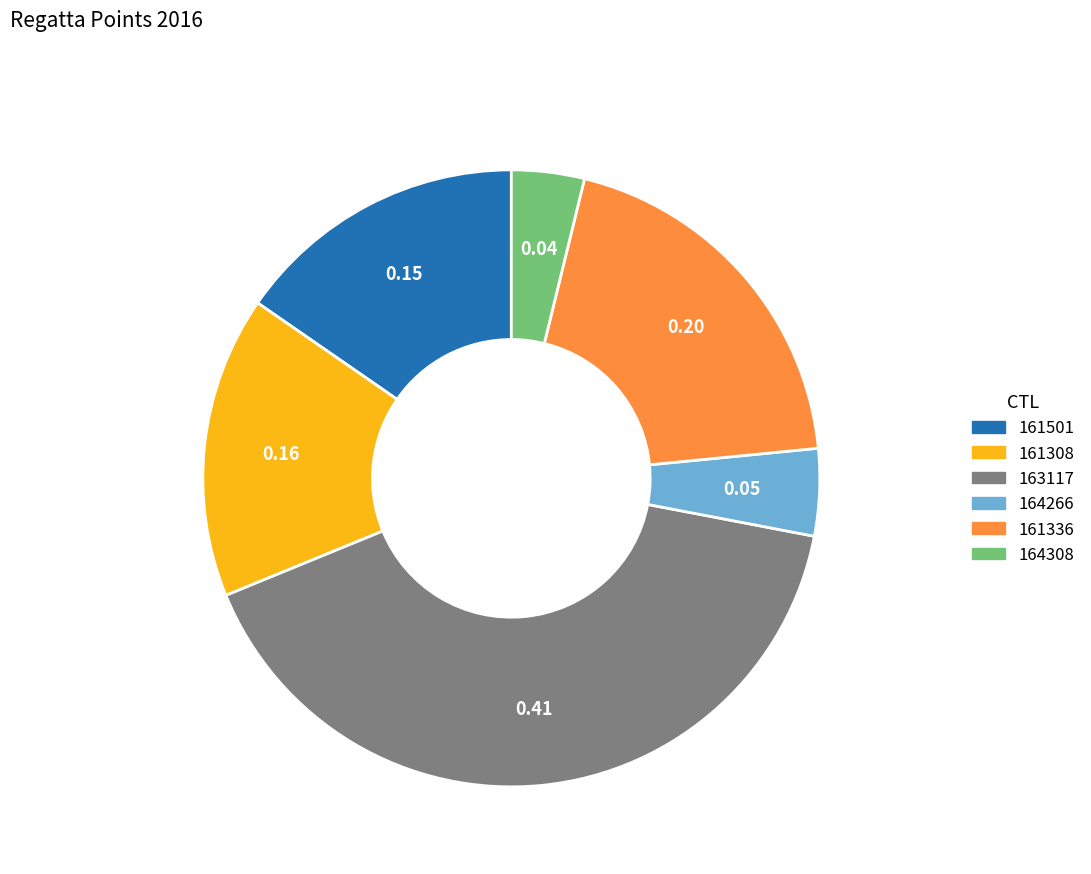

Does any single category account for the majority?

No